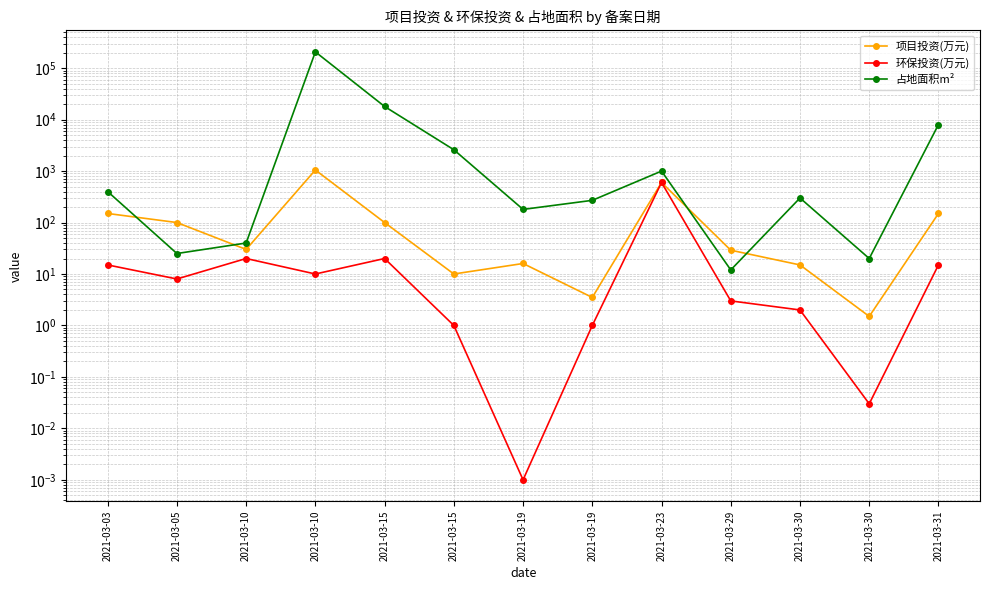

Where is the first local maximum for 项目投资(万元)?

2021-03-10